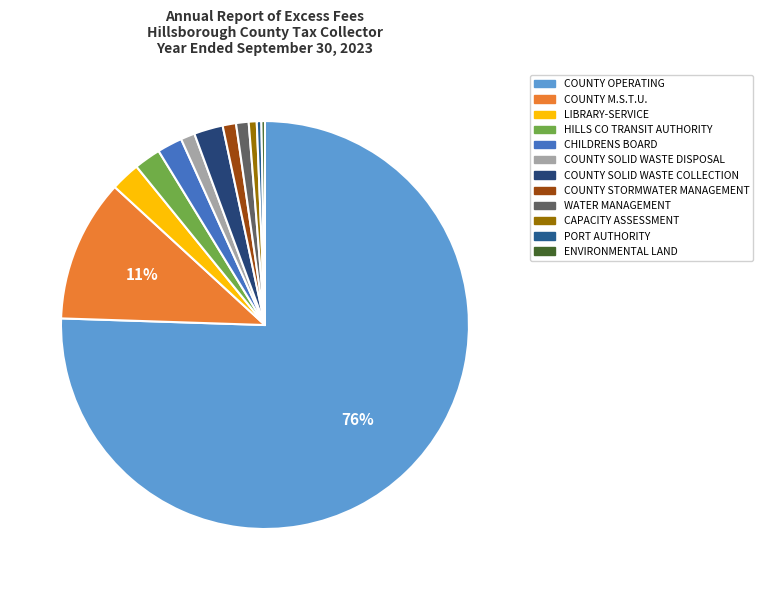

Is it true that WATER MANAGEMENT is 7% of the pie?

False